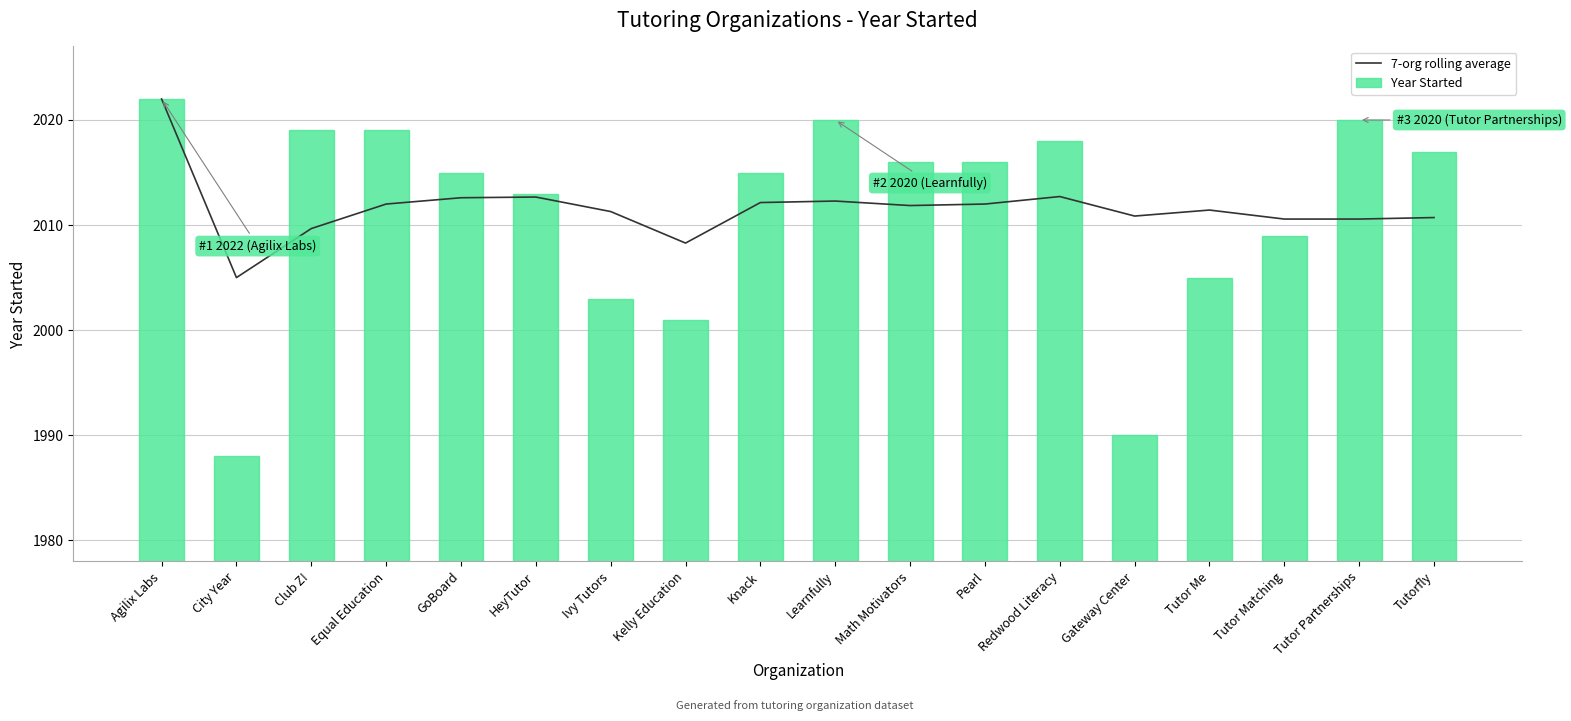

Which series has the largest total across all categories?

7-org rolling average